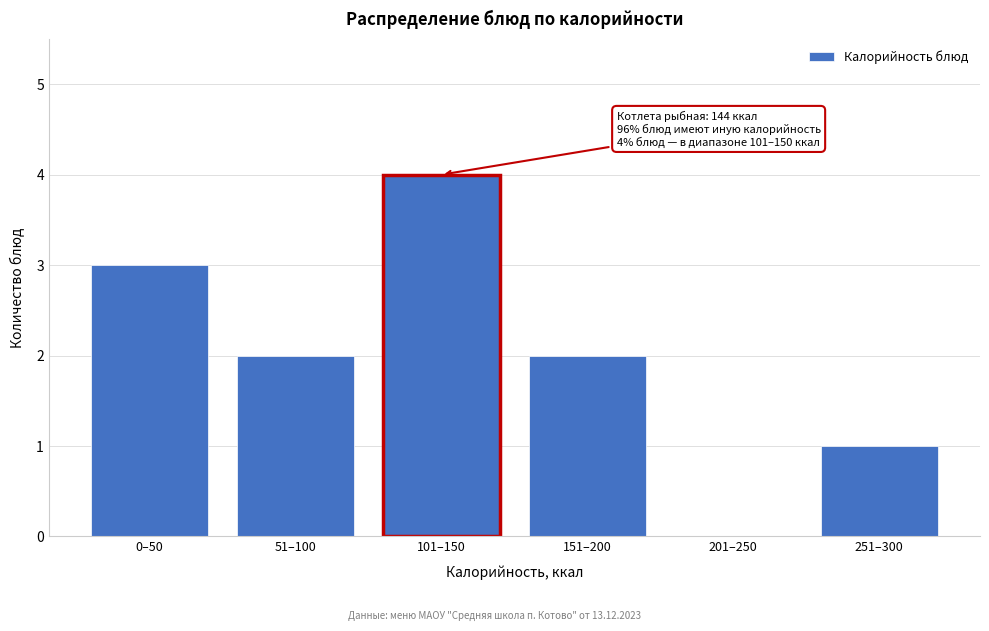

Reading left to right, extract all data points from this chart.

0–50=3	51–100=2	101–150=4	151–200=2	201–250=0	251–300=1